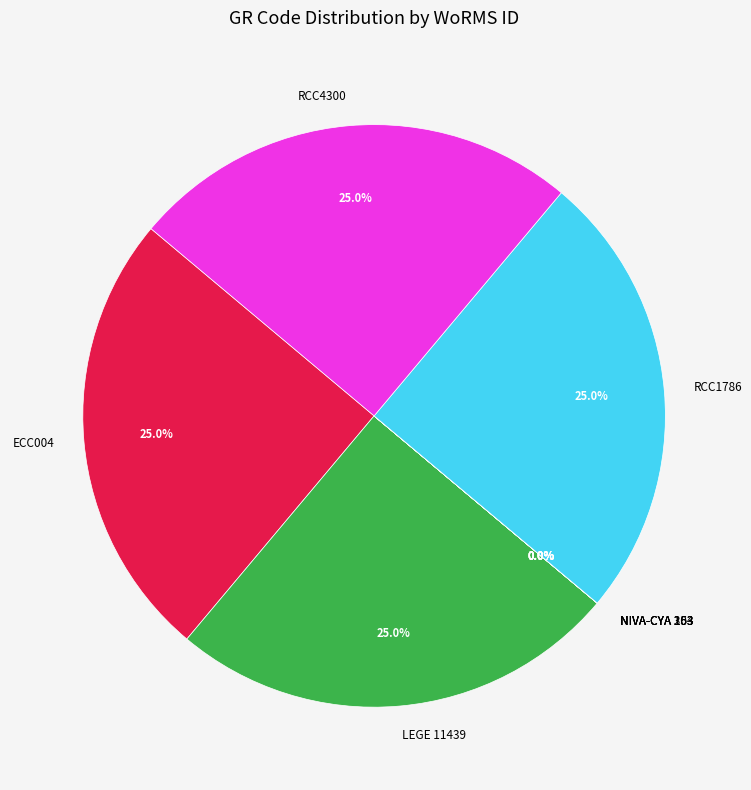

Is there any slice that represents more than half of the pie?

No